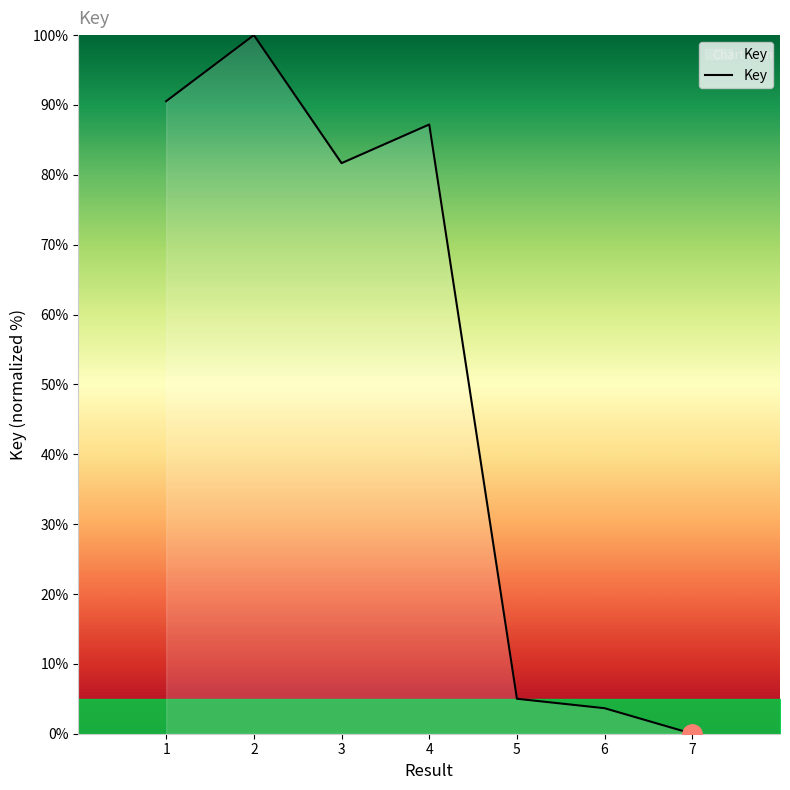

Which has a higher value, 2 or 5?

2